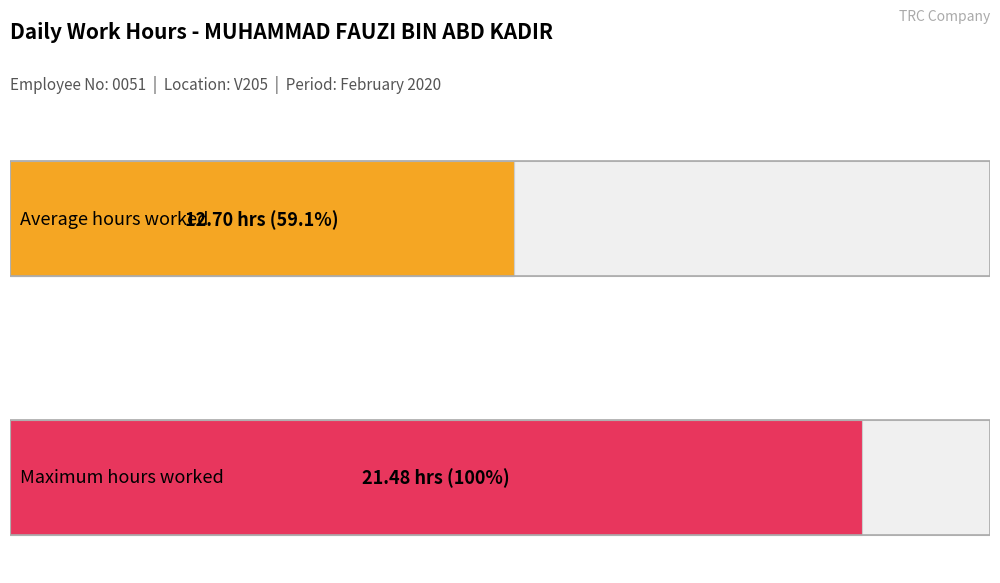

What is the average value?

12.7